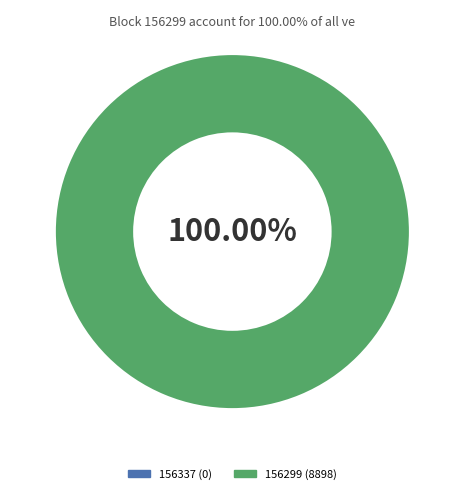

How many segments does this pie chart have?

2